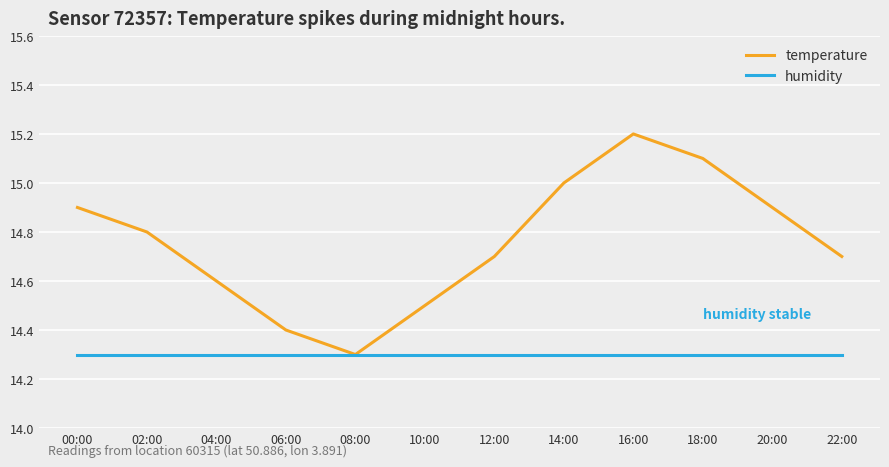

Does the chart have visible grid lines?

Yes